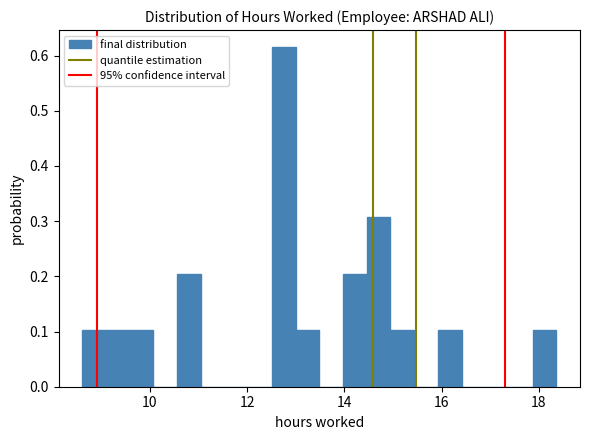

Read against the x-axis, roughly where is the centre of the tallest bar?

12.8